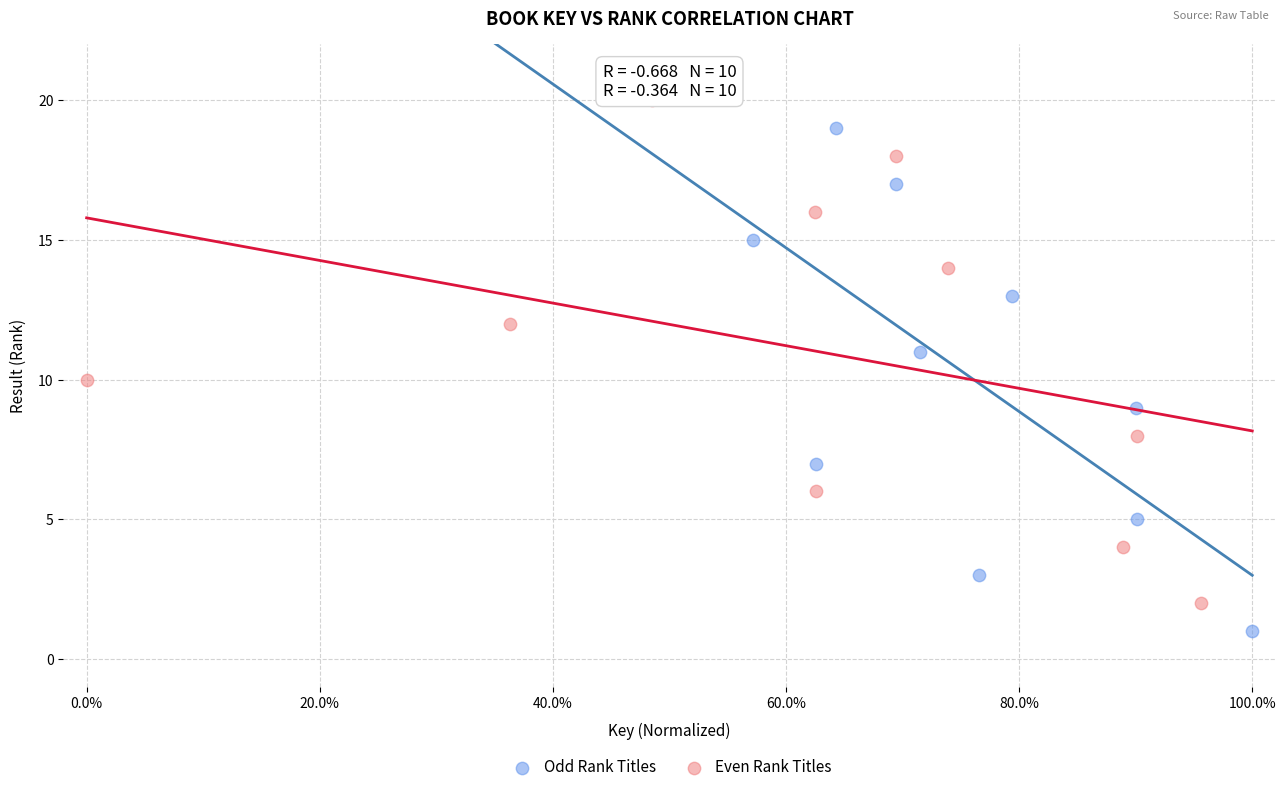

Which series contains the highest Y value?

Even Rank Titles